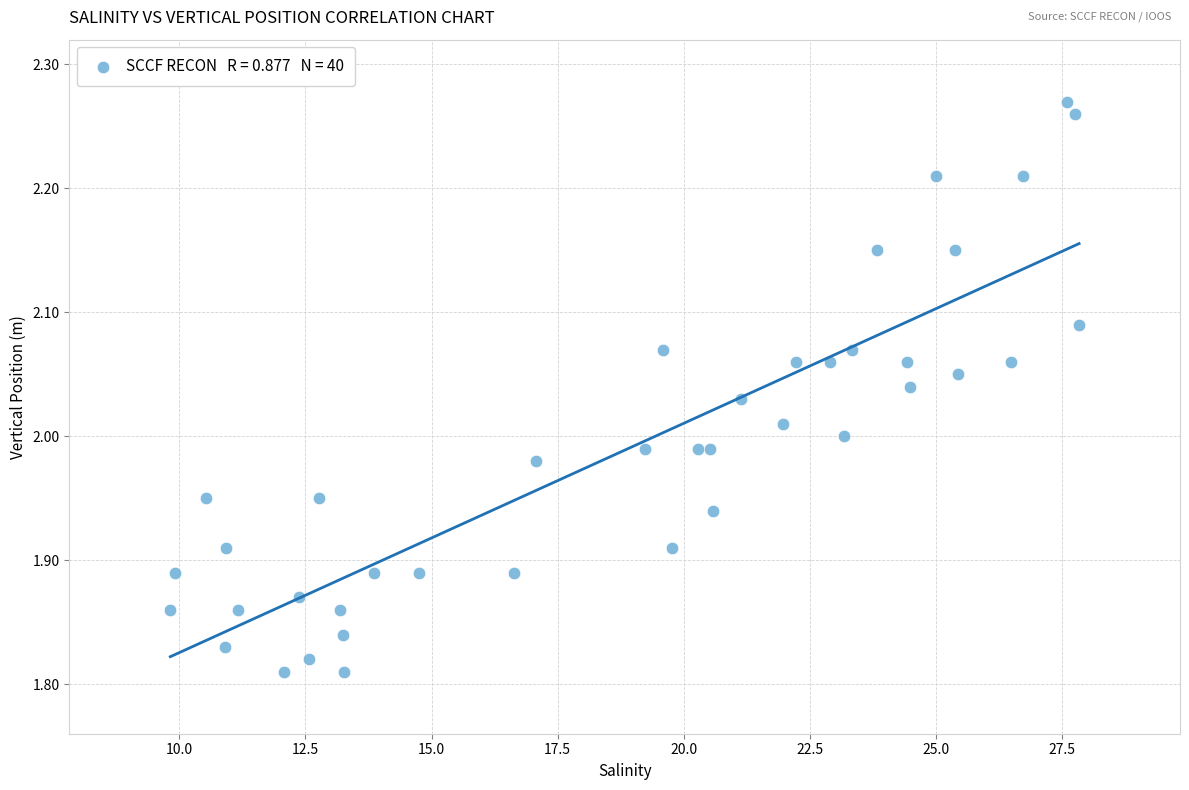

What is the range of X values (max minus min)?

18.0